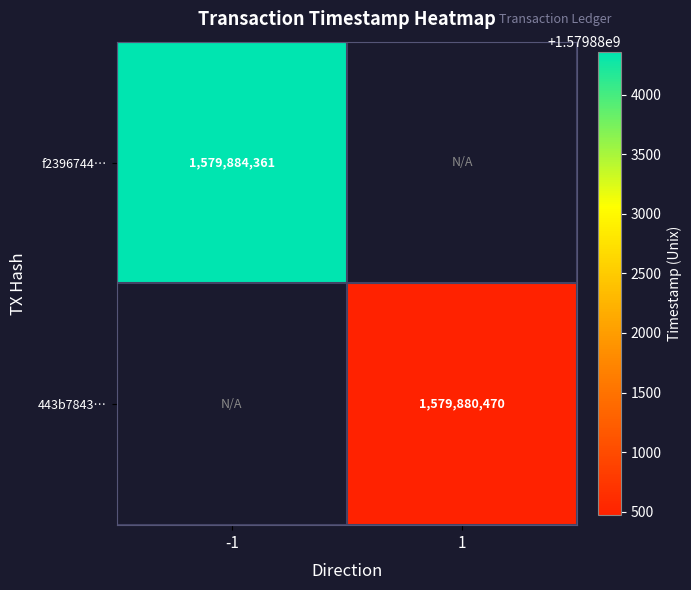

Which label corresponds to the smallest value in the chart?

1